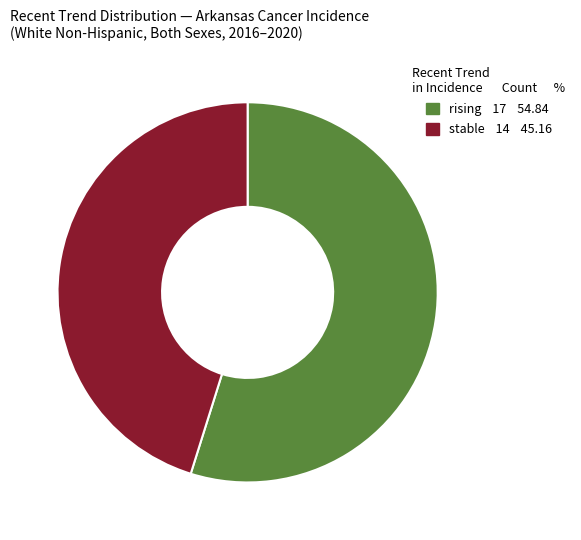

Is there any slice that represents more than half of the pie?

Yes